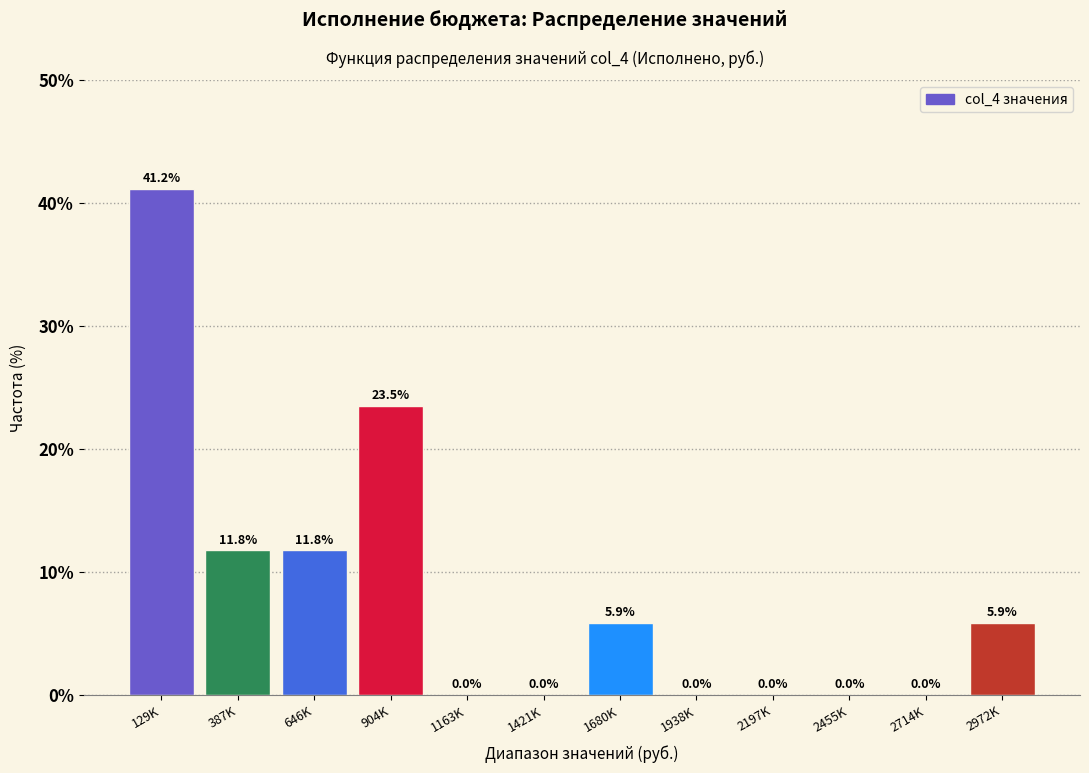

Reading left to right, list all the values displayed in this chart.

129K=41.2	387K=11.8	646K=11.8	904K=23.5	1163K=0.0	1421K=0.0	1680K=5.9	1938K=0.0	2197K=0.0	2455K=0.0	2714K=0.0	2972K=5.9